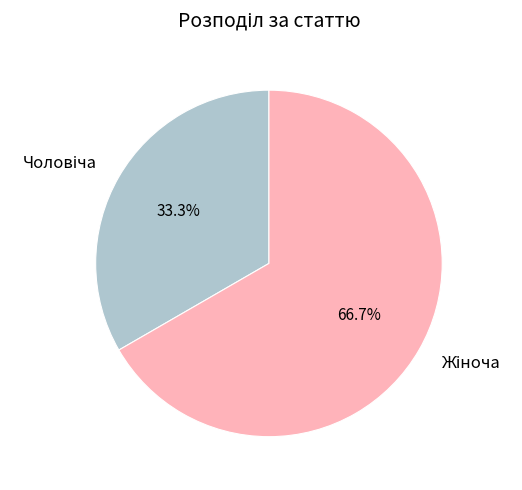

Does any single category account for the majority?

Yes